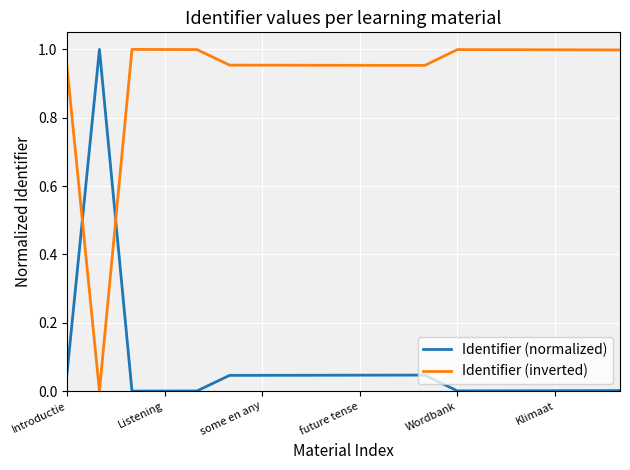

True or false: Identifier (normalized) and Identifier (inverted) intersect in this chart.

True